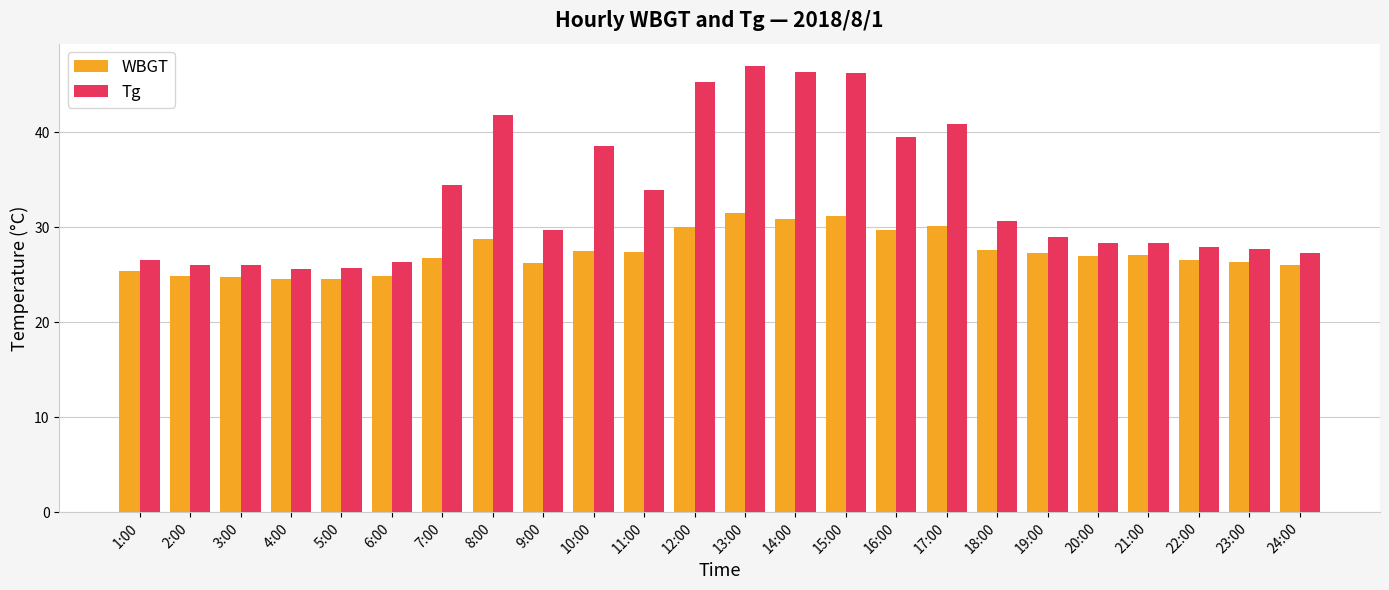

Rank the series by their average value, from lowest to highest.

WBGT, Tg